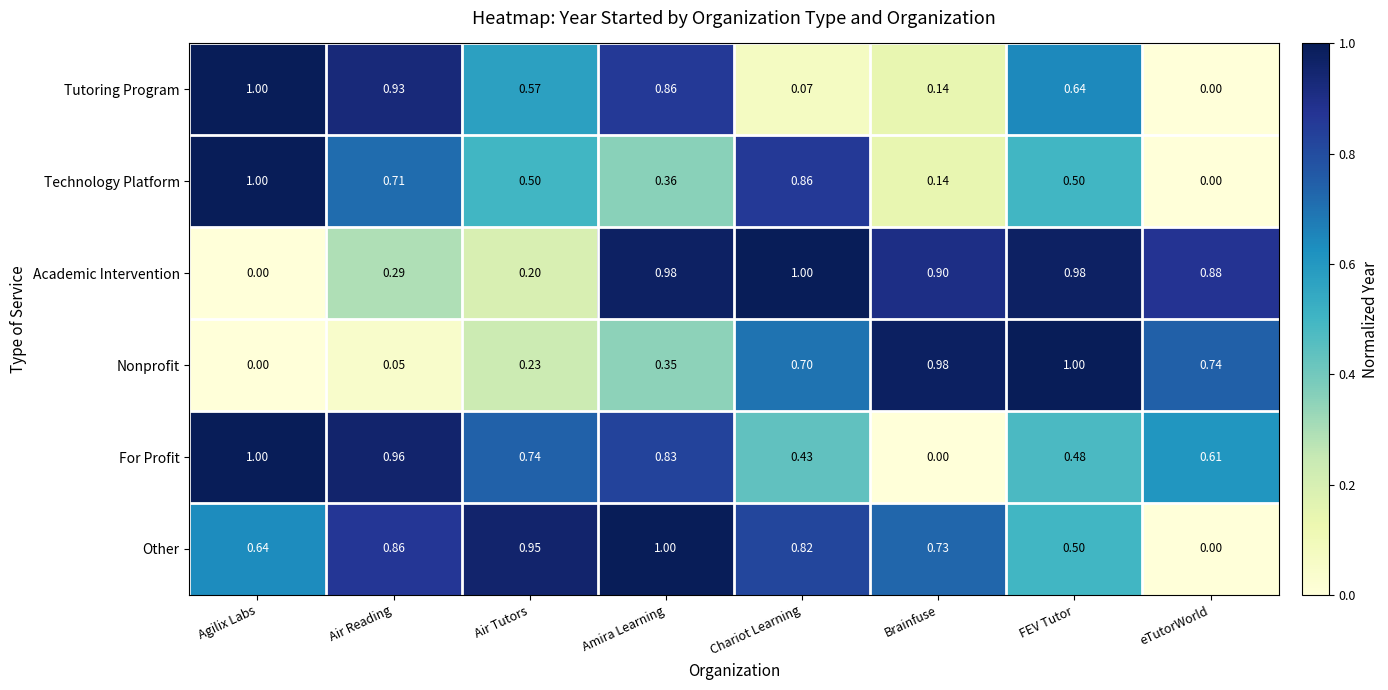

How many categories are shown in the chart?

8